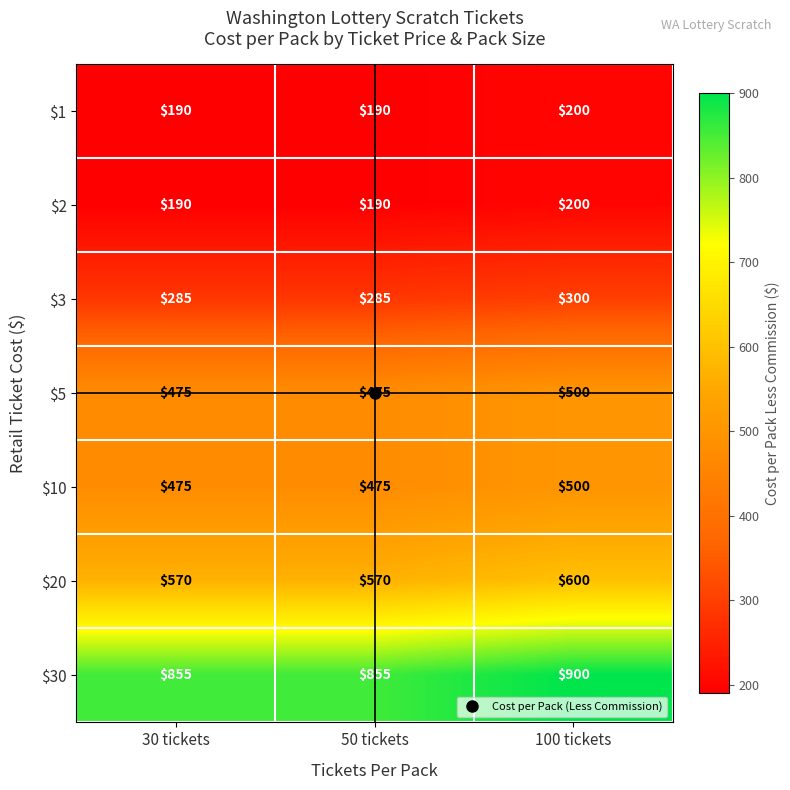

What is the total value across all series at 50 tickets?

3040